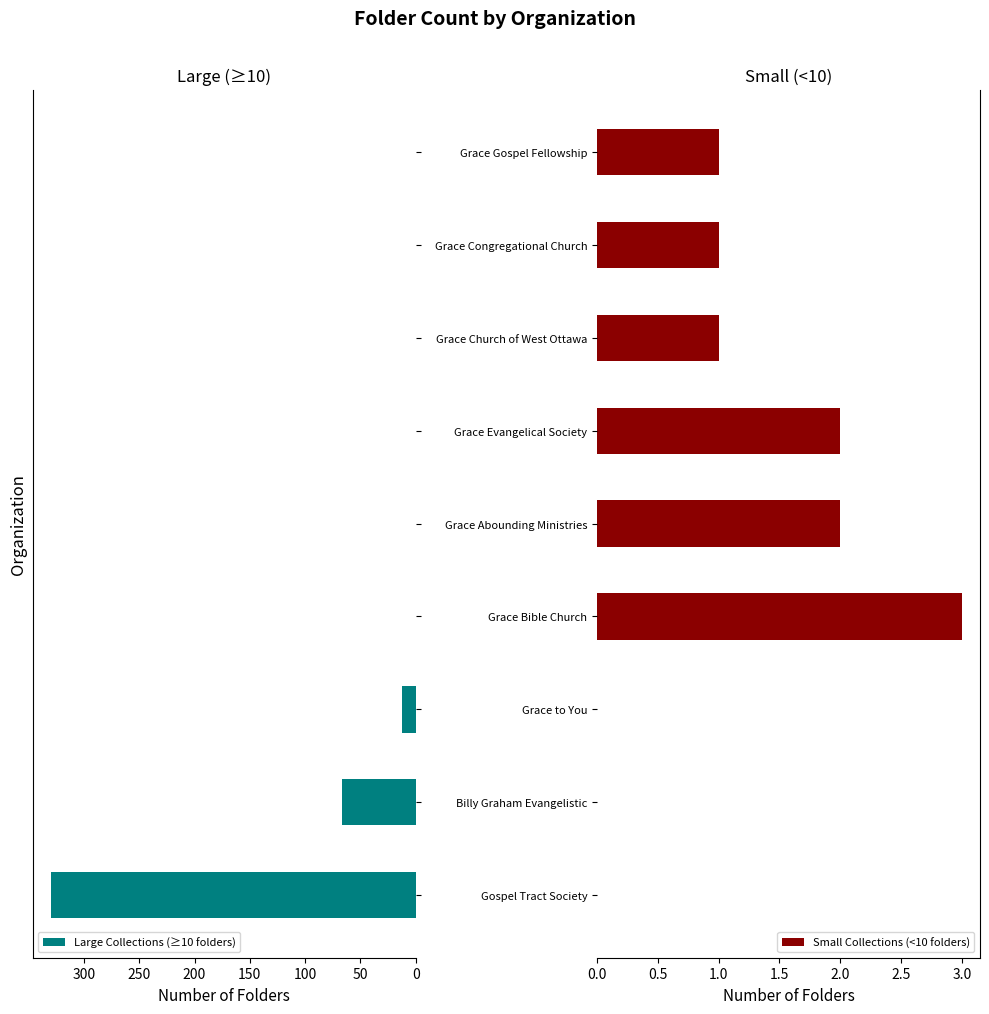

What is the maximum value shown in the chart?

330